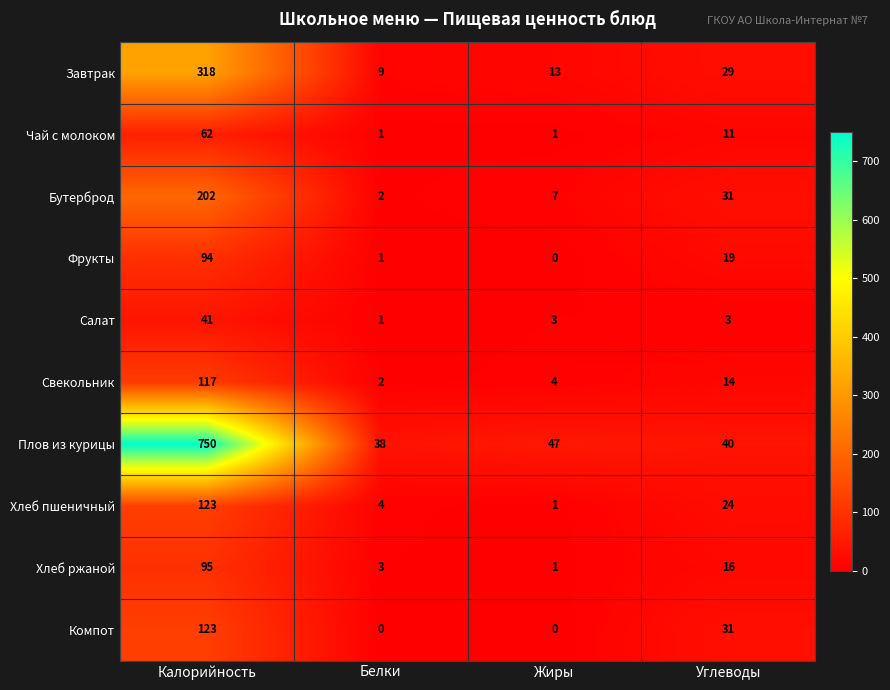

Which category has the highest value in the Фрукты series?

Калорийность